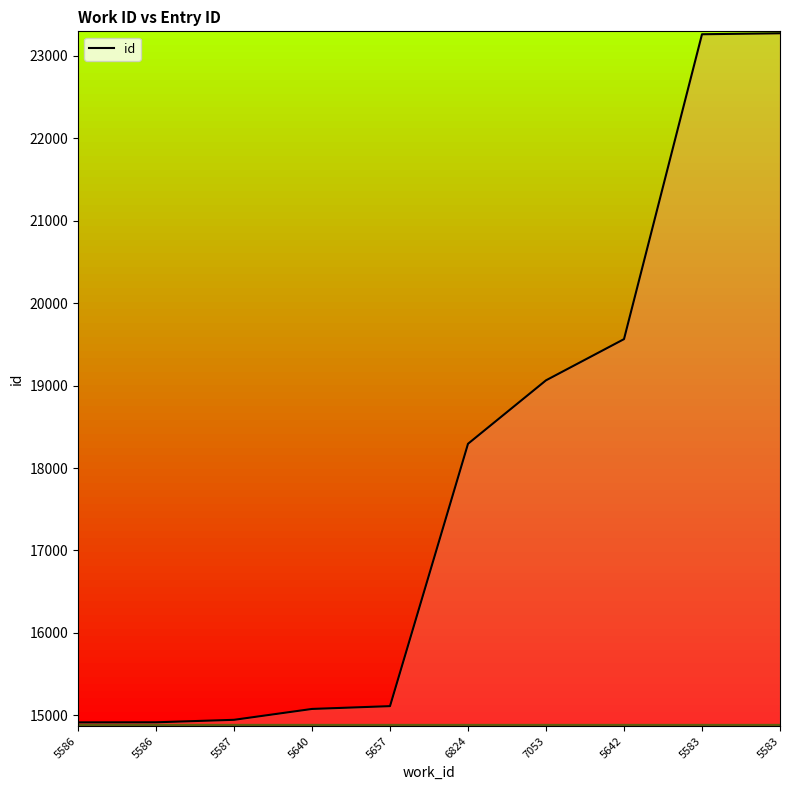

Does the chart display data point markers on the line(s)?

No